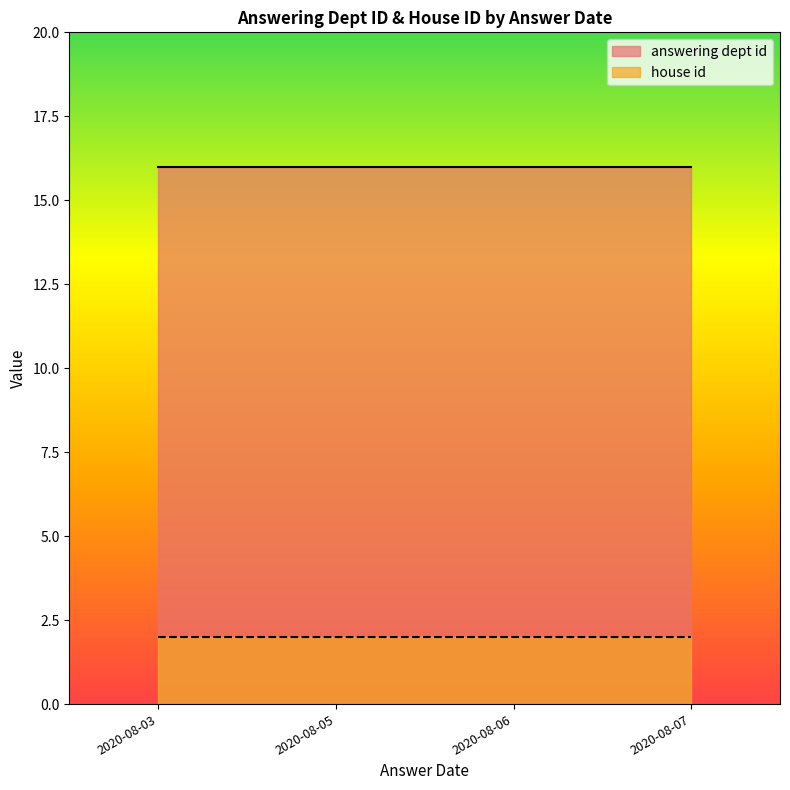

Which has a higher value, 2020-08-06 or 2020-08-05?

2020-08-06